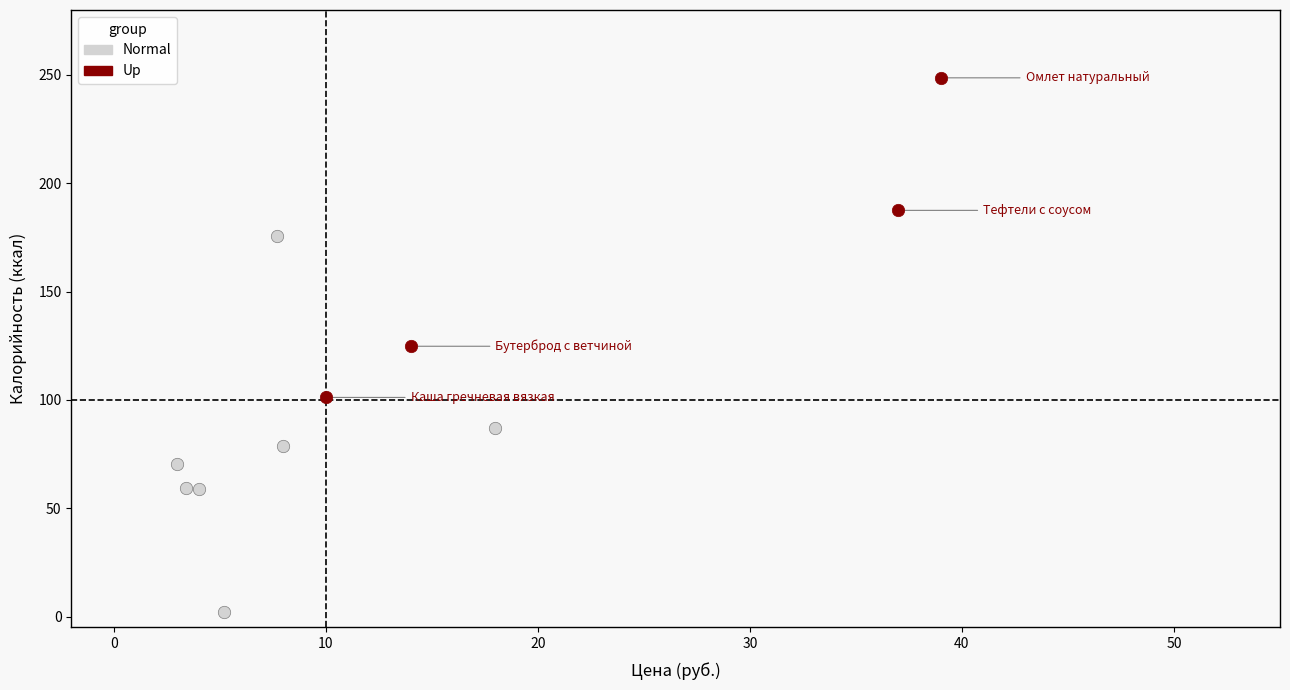

Which series reaches the maximum Y coordinate?

Up